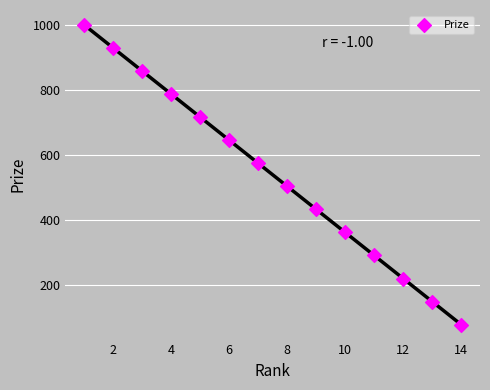

What is the range of Y values (max minus min)?

923